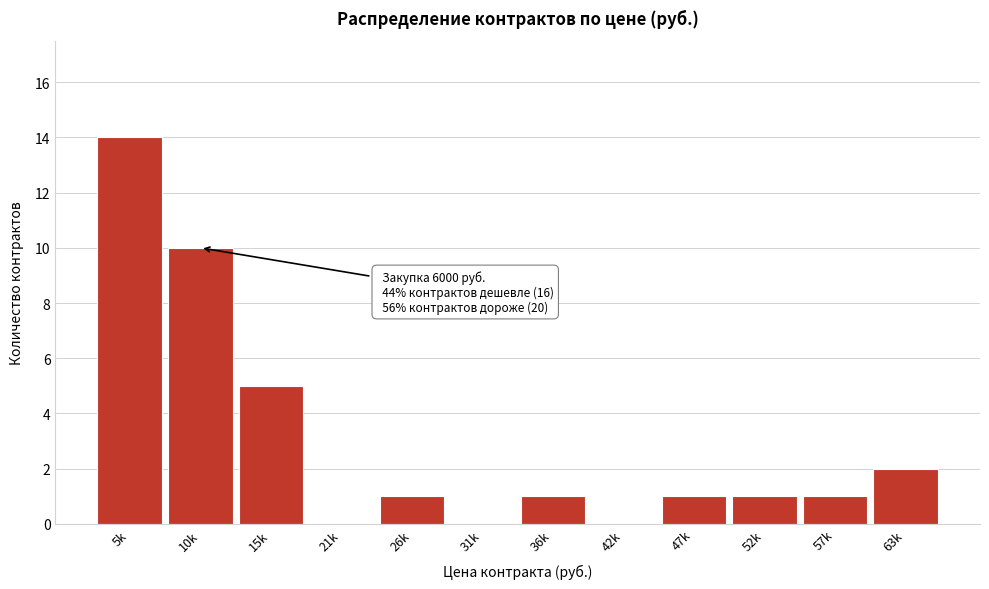

Reading left to right, list all the values displayed in this chart.

5k=14	10k=10	15k=5	21k=0	26k=1	31k=0	36k=1	42k=0	47k=1	52k=1	57k=1	63k=2